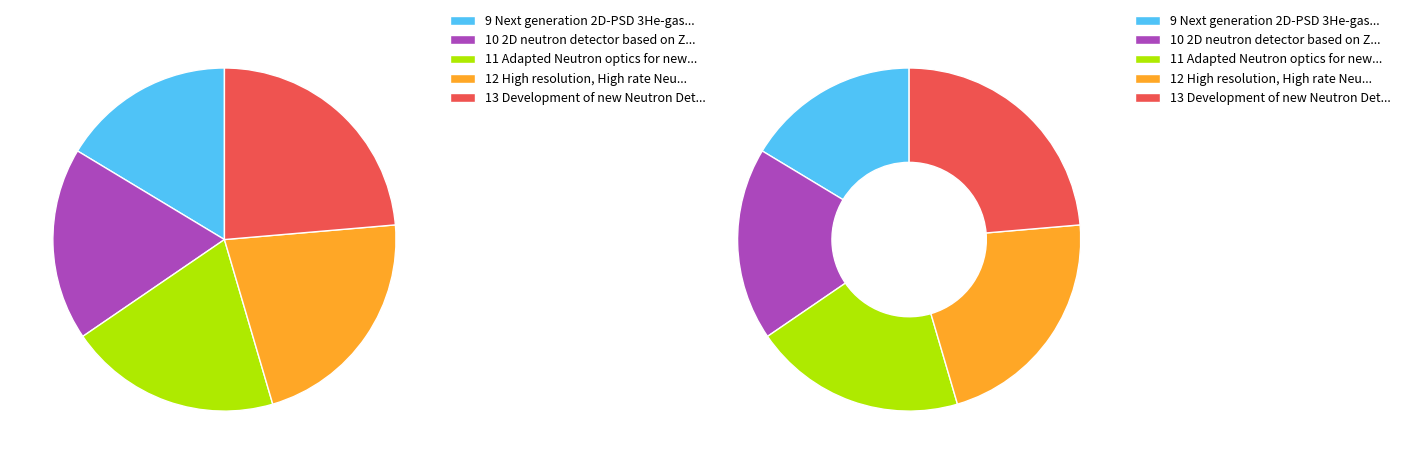

To the nearest percent, what portion does Next generation 2D-PSD 3He-gas-detector represent?

16%